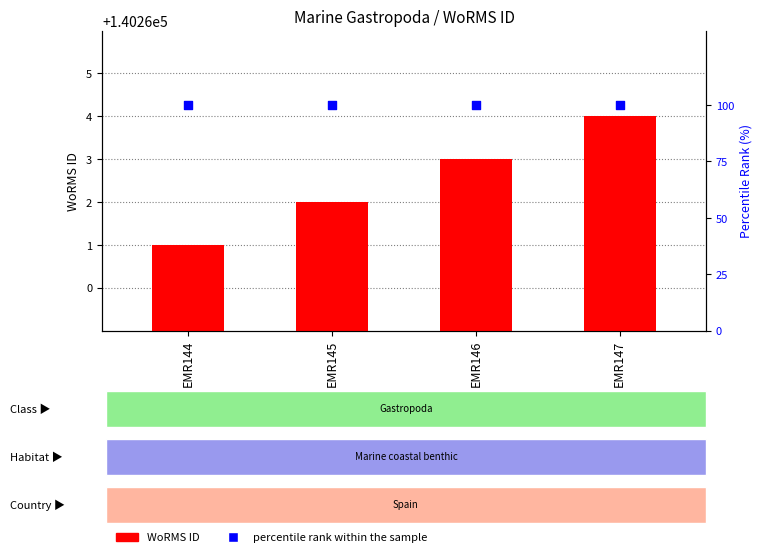

Which series contains the highest Y value?

WoRMS ID